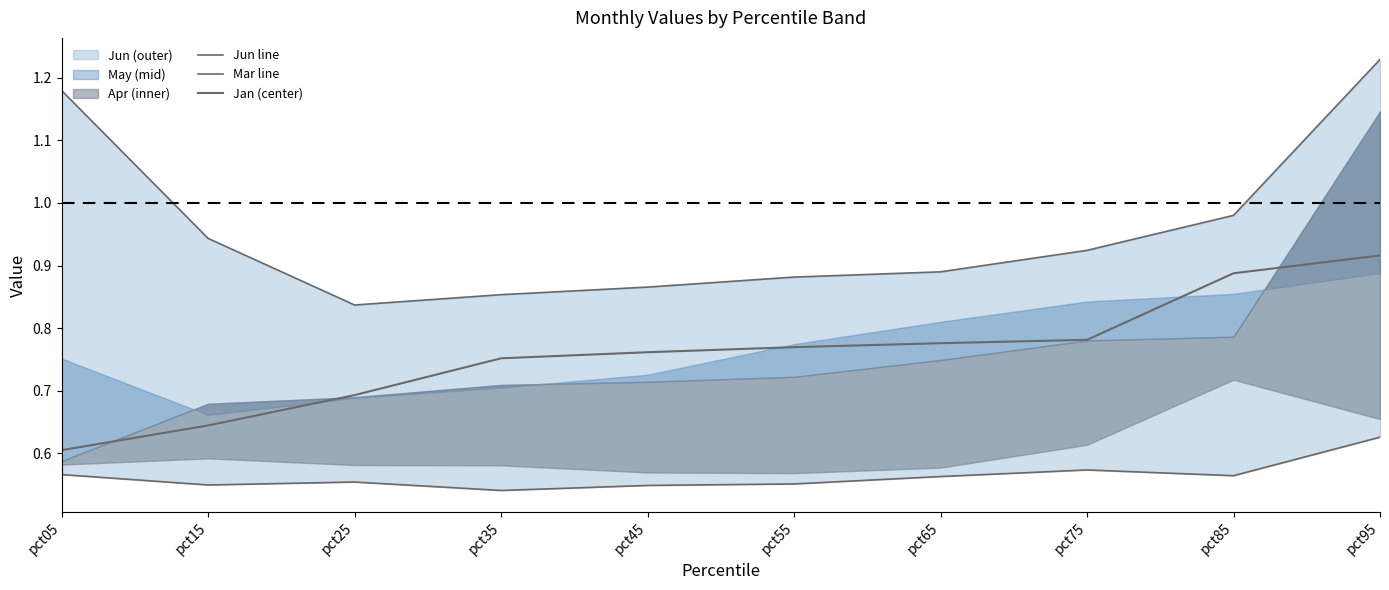

What is the difference between the maximum and minimum values in the Jan series?

0.3